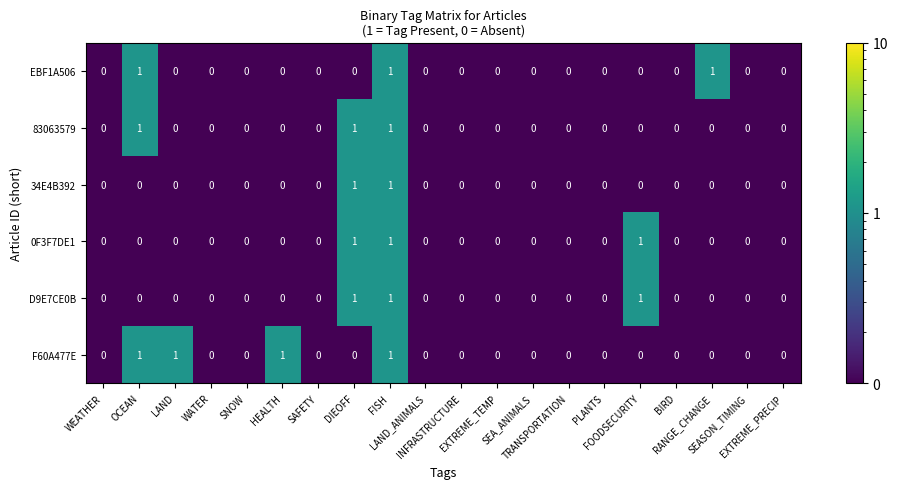

Which series has the largest total across all categories?

F60A477E